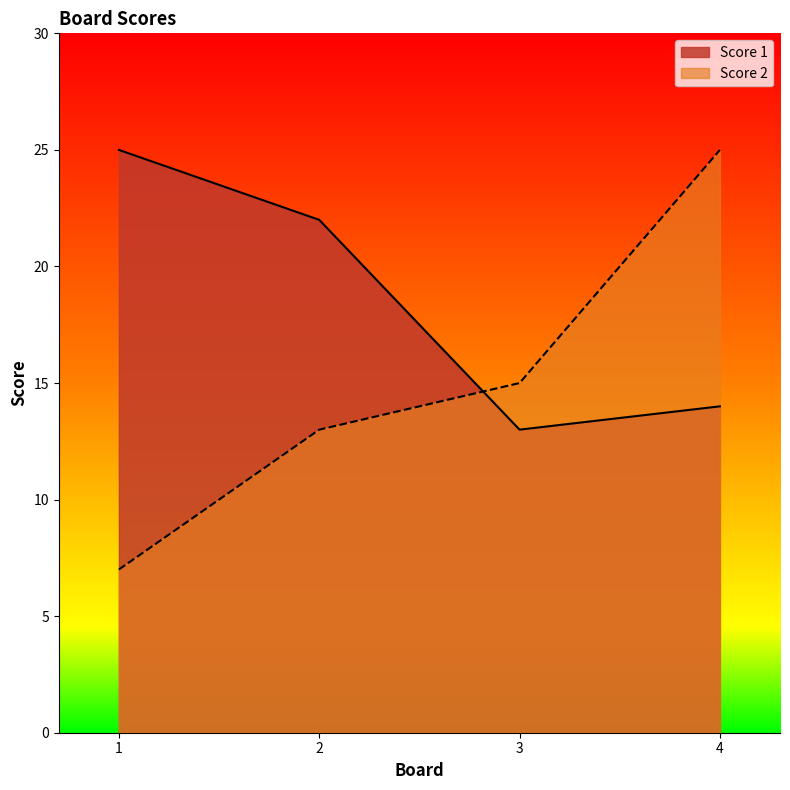

At 1, list the series in order from smallest to largest.

Score 2, Score 1